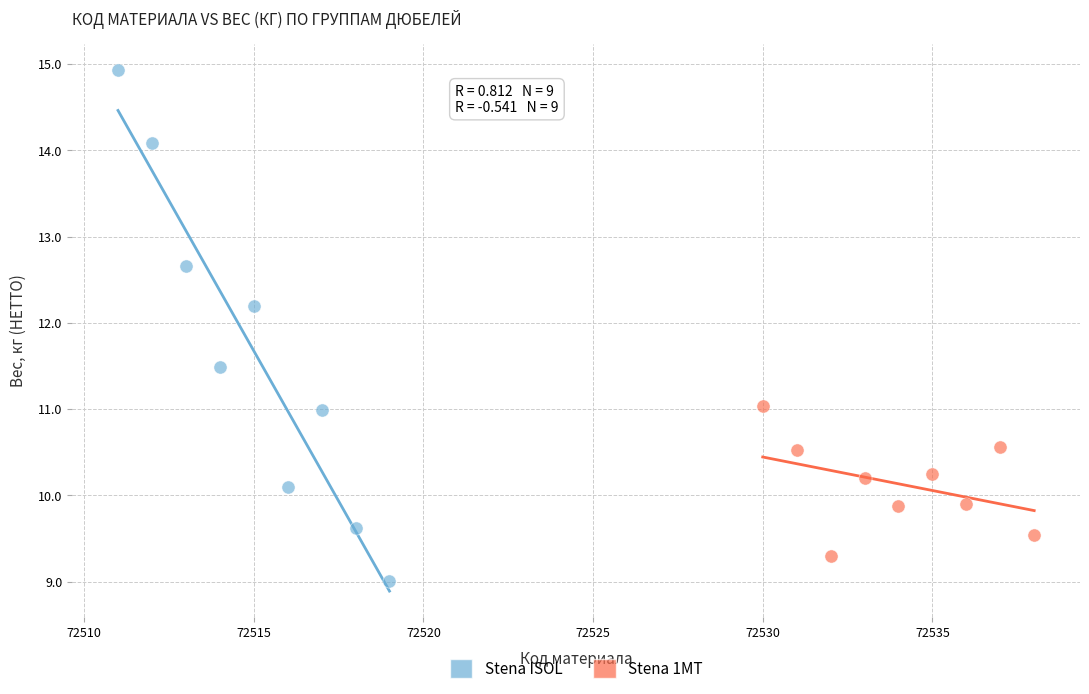

Which series contains the highest Y value?

Stena ISOL